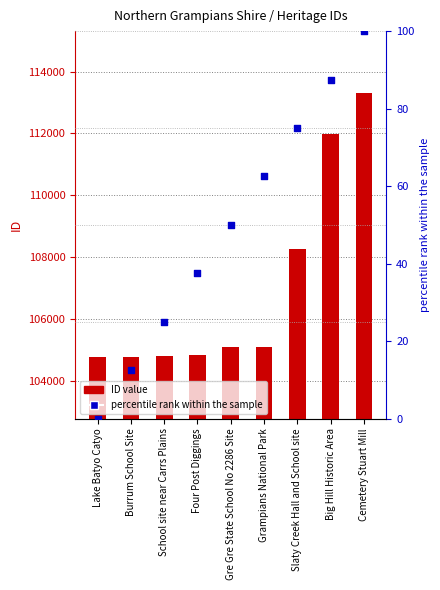

Which series reaches the maximum Y coordinate?

ID